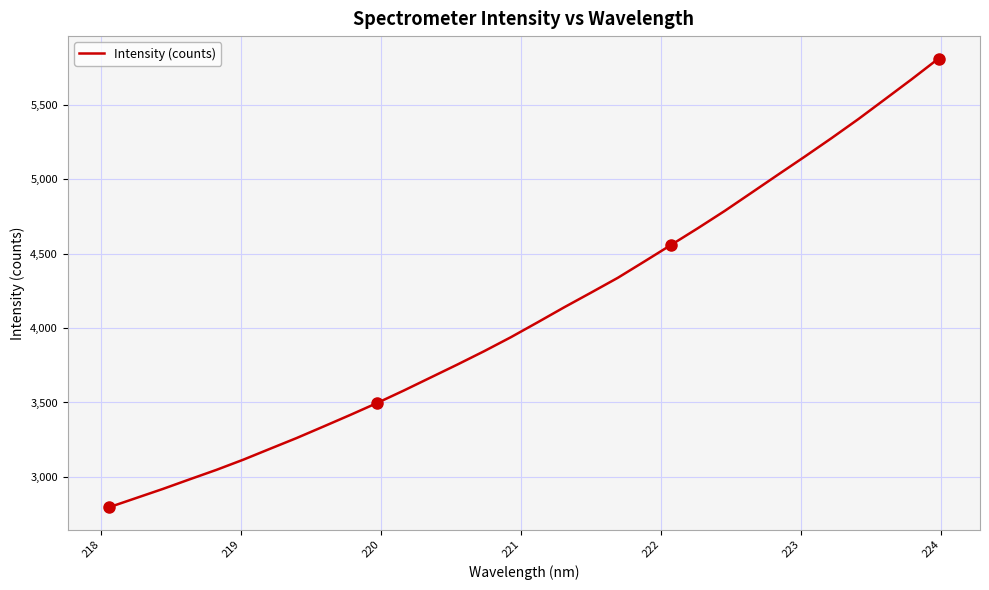

True or false: the data has more than 1 interior local peaks.

False